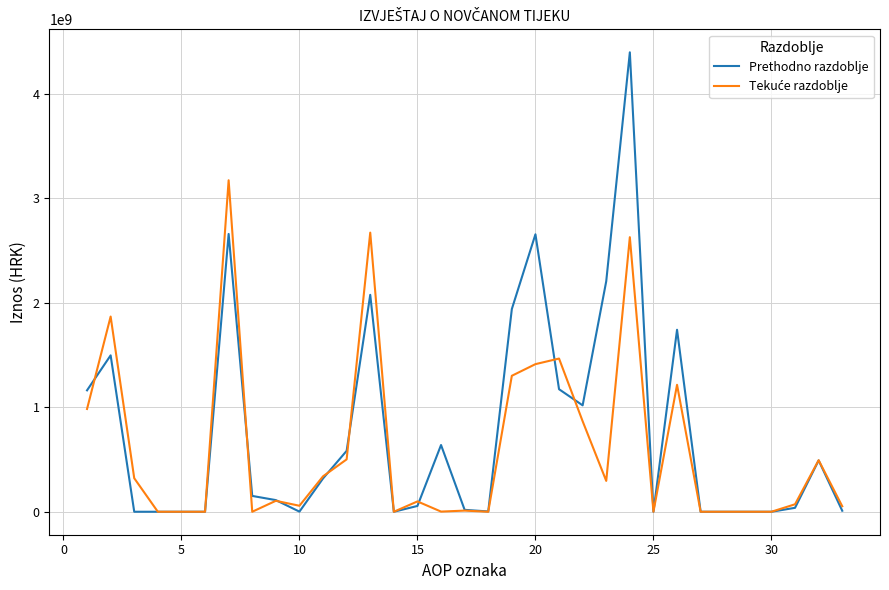

Which series has the widest spread of values?

Prethodno razdoblje